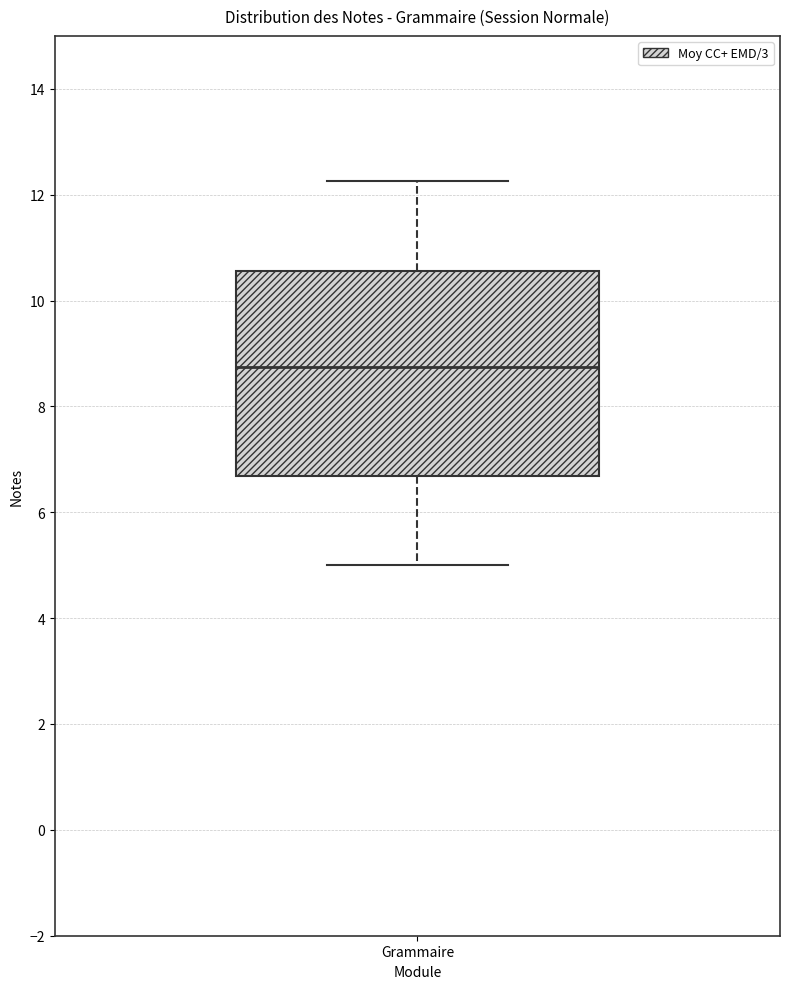

Transcribe this box plot: give where the median line is, the range the box spans, and where the two whiskers end, as read against the y-axis. The values are not printed on the chart, so give them approximately, as read against the axis.

median 8.8, box 6.6 to 10.6, whiskers 5.0 to 12.2